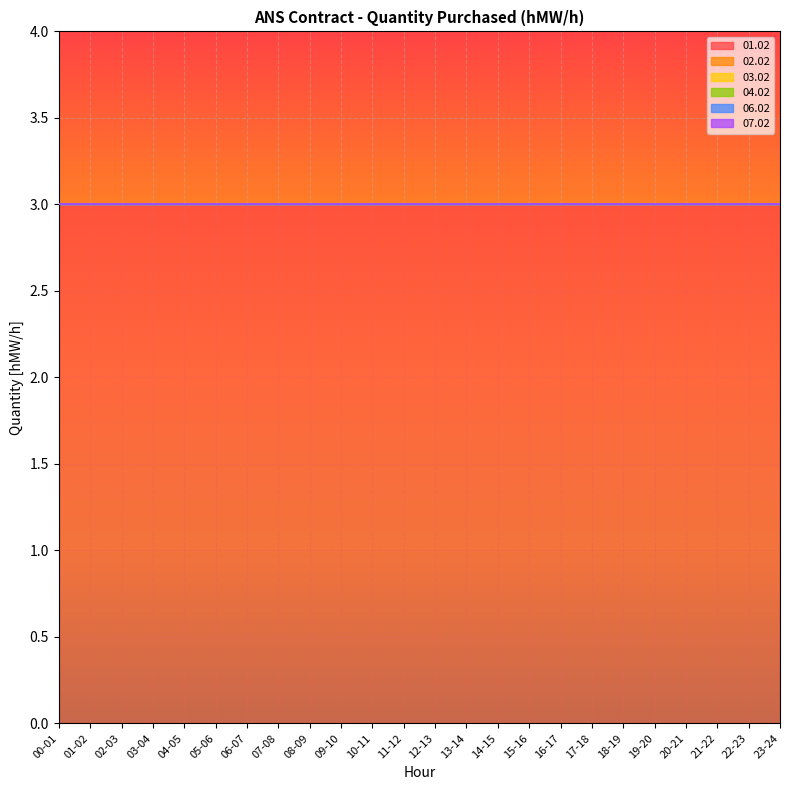

At which label is 02.02 closest to 0?

00-01